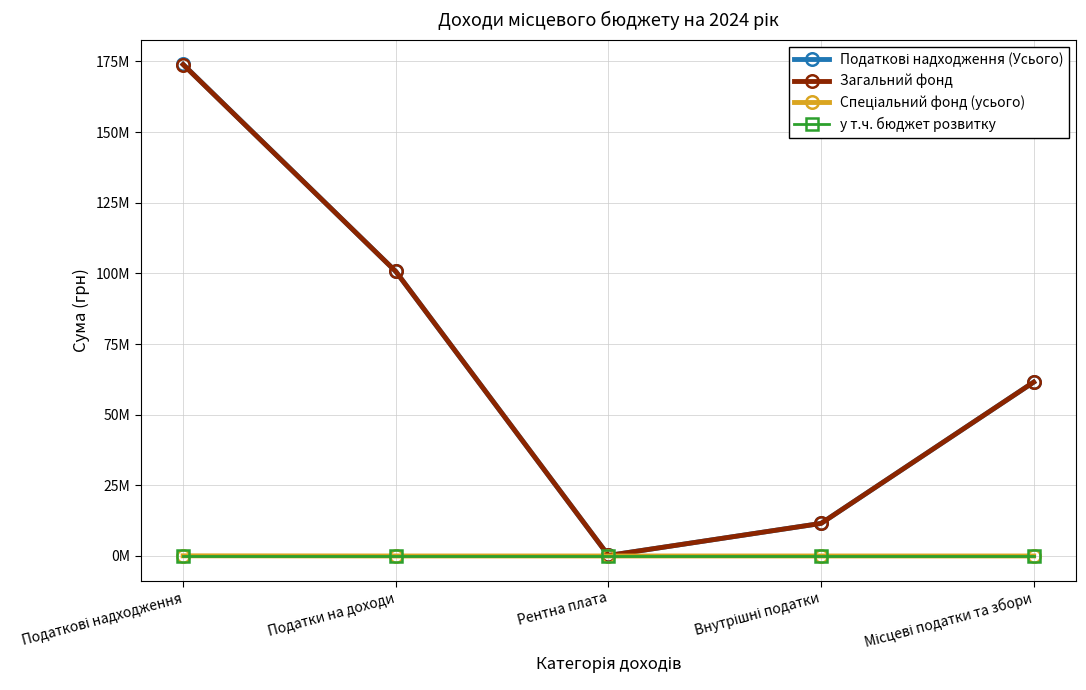

Does the chart have visible grid lines?

Yes